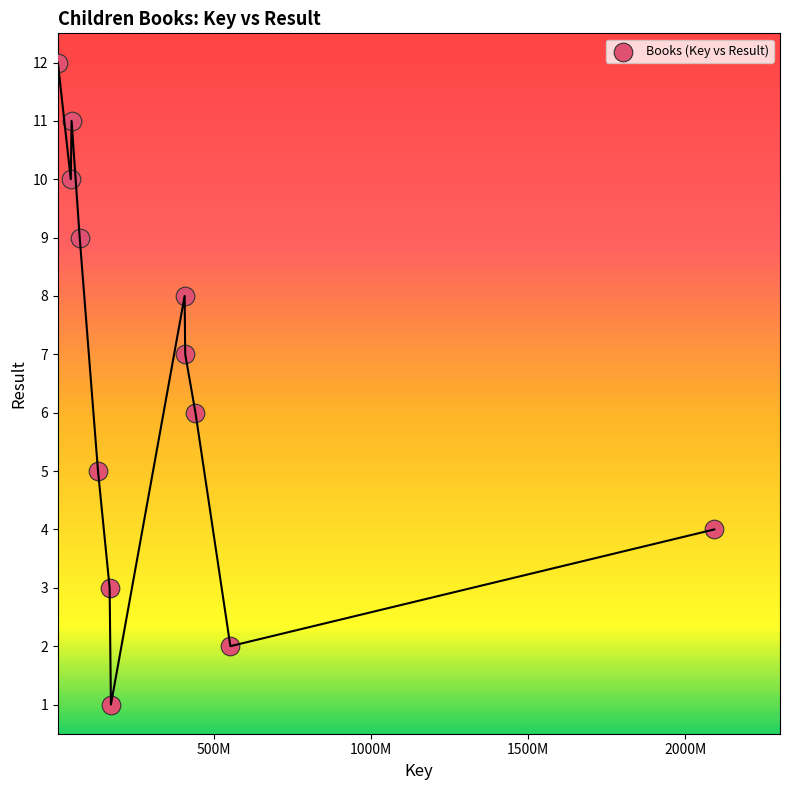

What is the average X value?

377039945